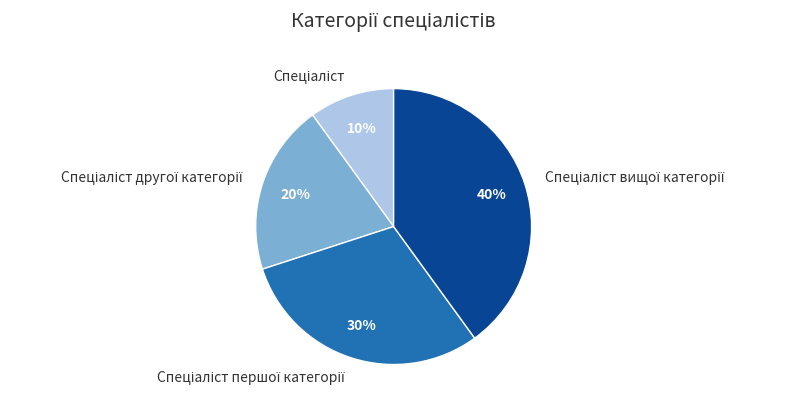

To the nearest percent, what is the average slice percentage?

25%